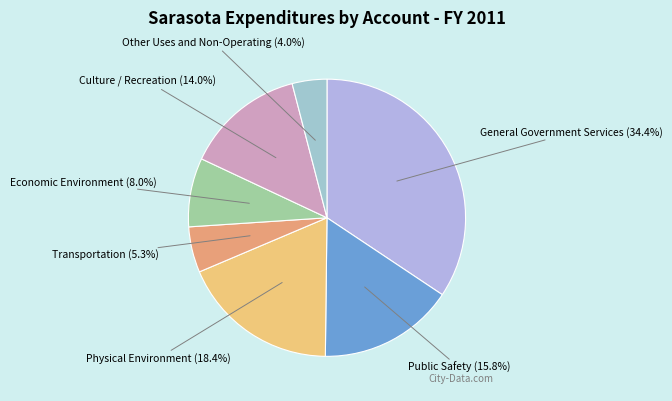

To the nearest percent, what is the combined percentage of Public Safety and General Government Services?

50%